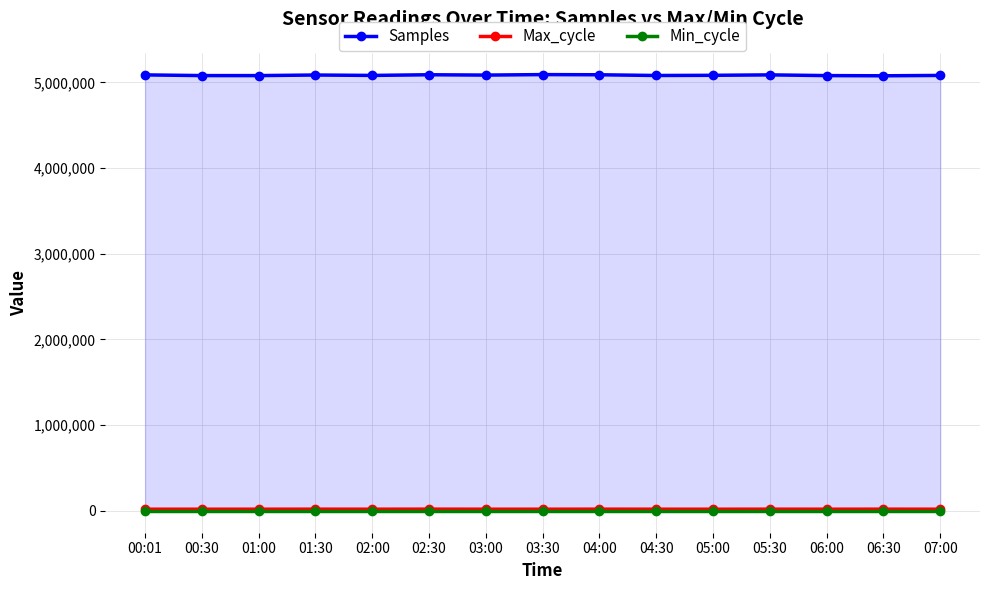

How many lines are shown in the chart?

3